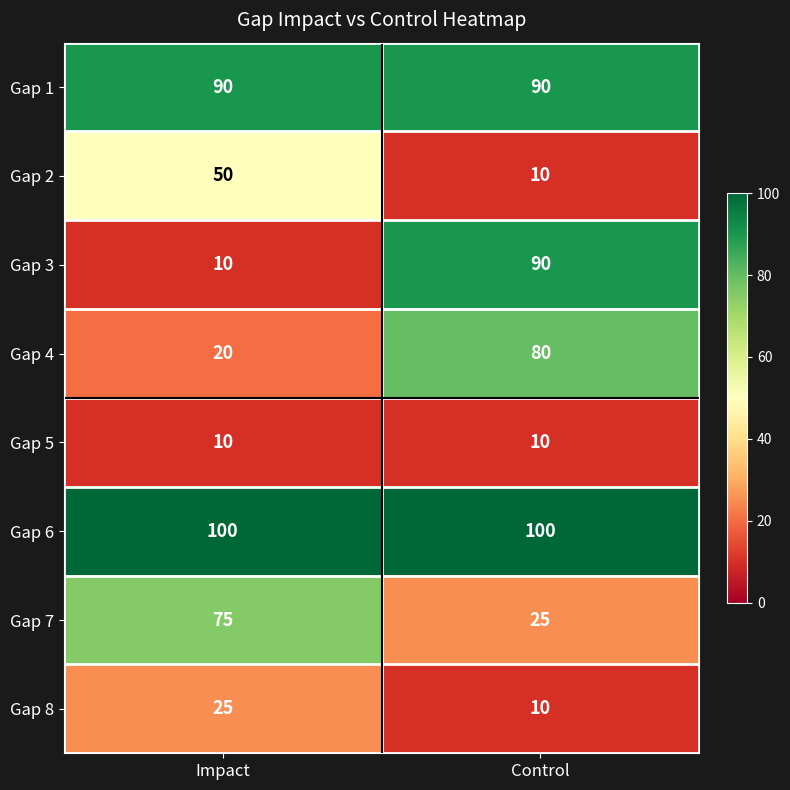

The Gap 3 series shows 123 at Control. True or false?

False